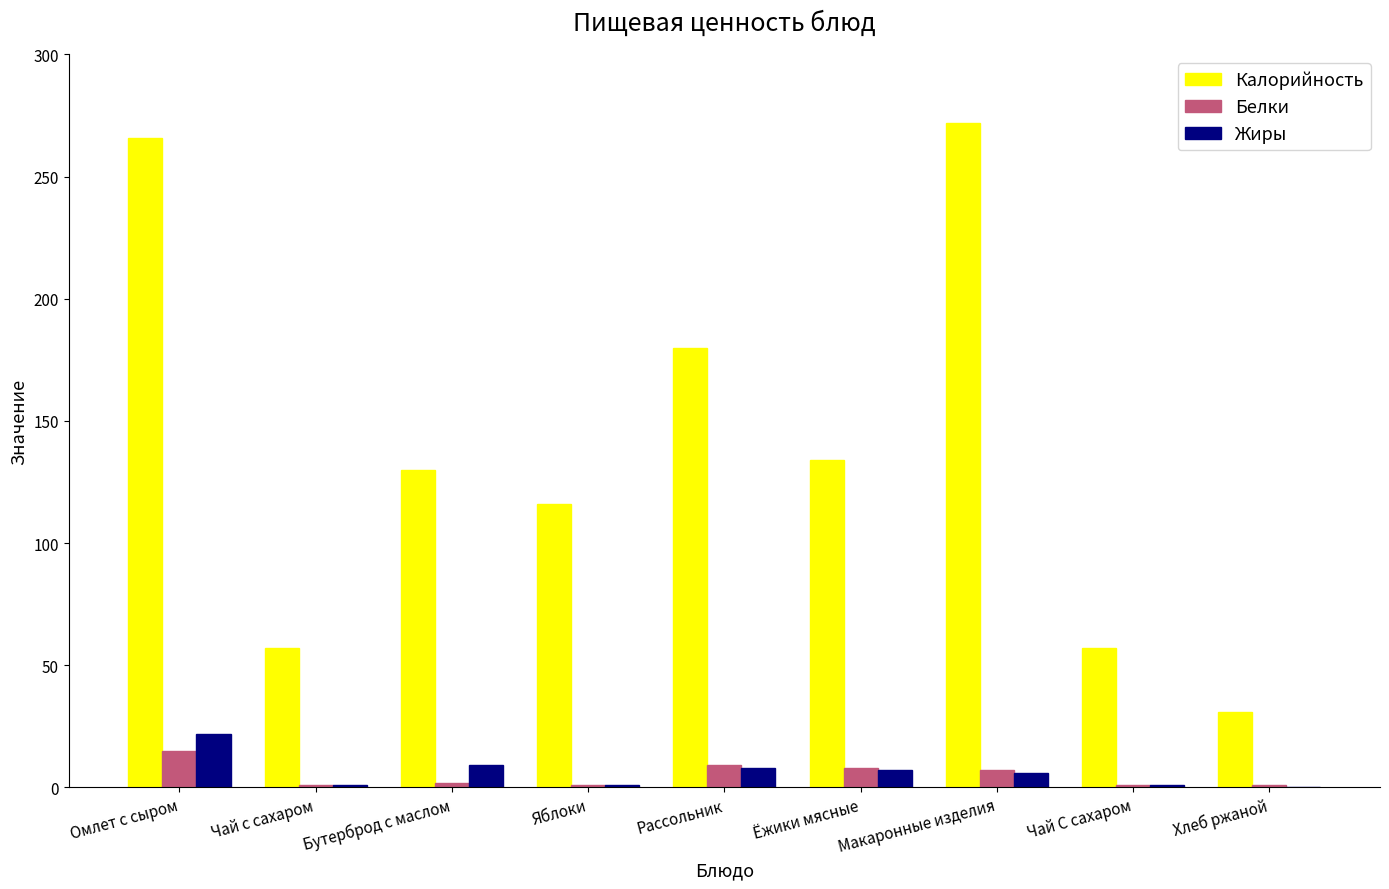

How many Калорийность values are between 57 and 180?

6